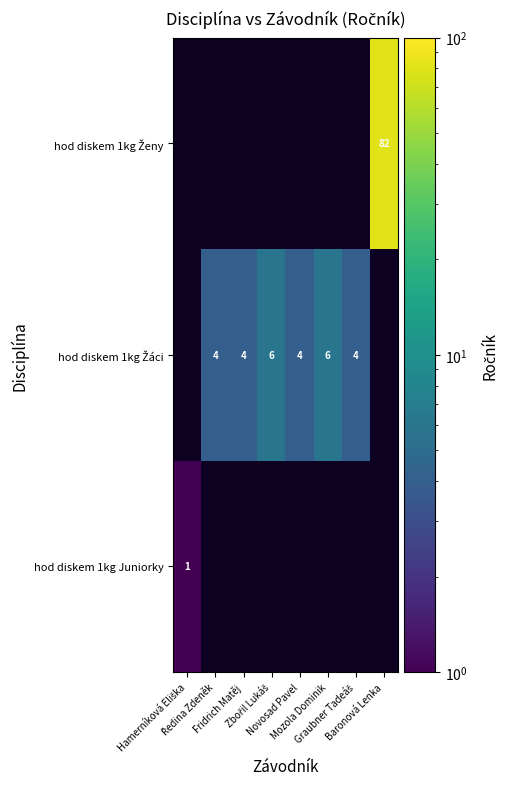

The hod diskem 1kg Žáci series shows 4.0 at Fridrich Matěj. True or false?

True